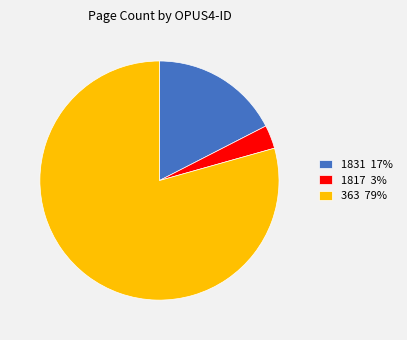

How many segments does this pie chart have?

3